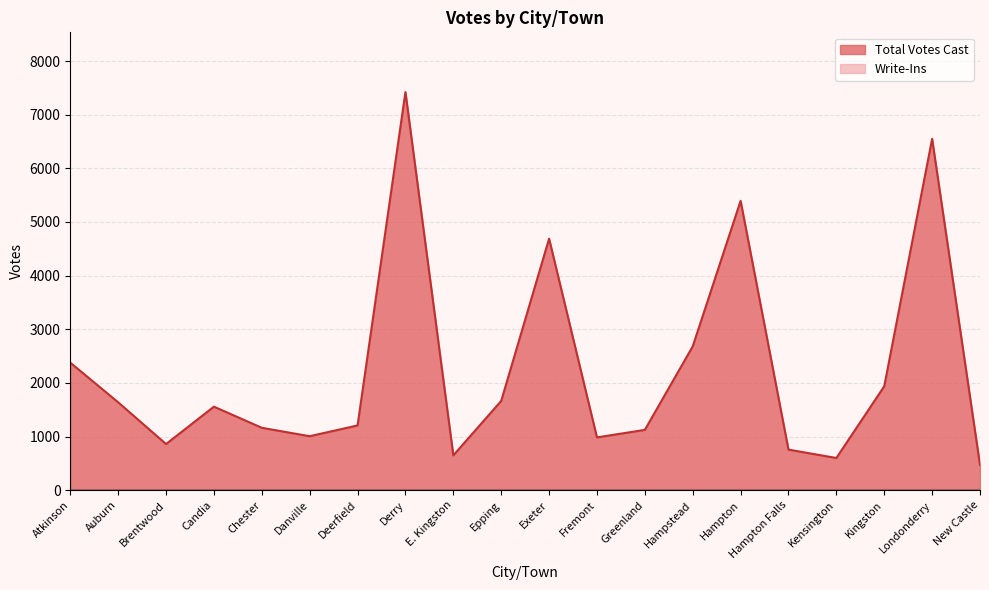

What is the smallest value displayed?

0